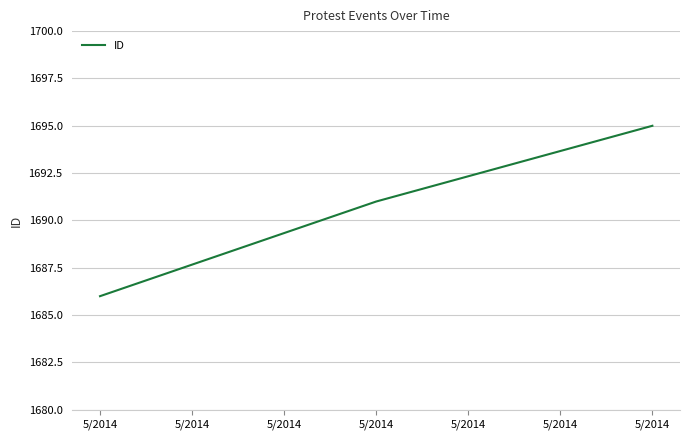

At which label is the value closest to 1690?

5/2014